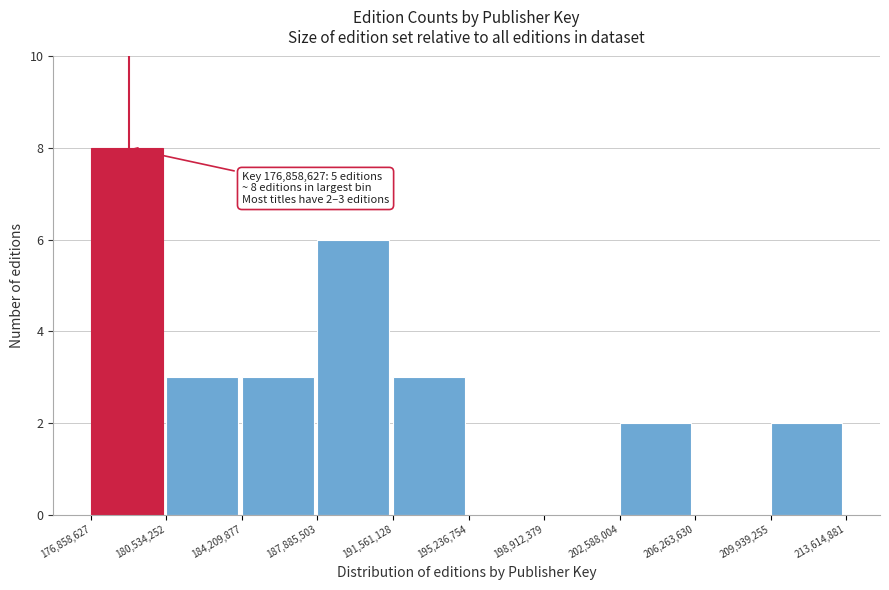

Over which range of the x-axis is the bar tallest?

176,858,627 to 180,534,252